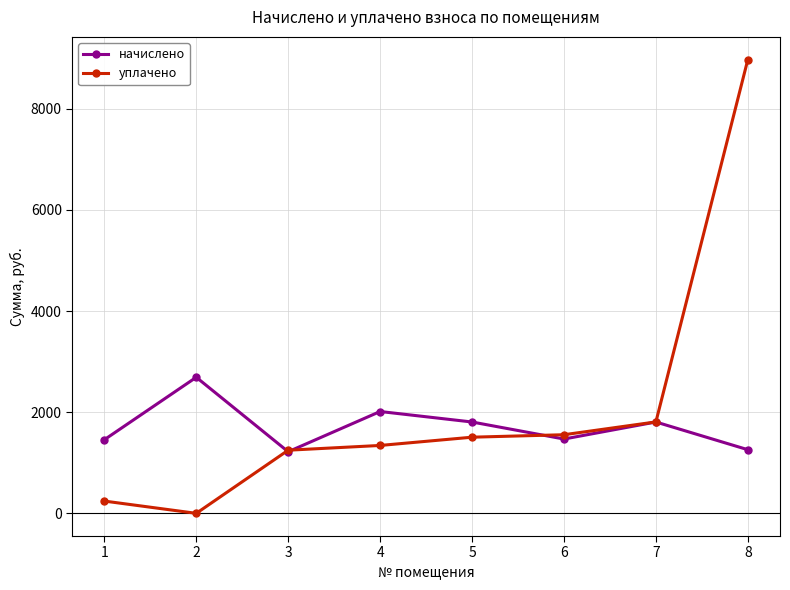

What is the total value across all series at 4?

3356.6